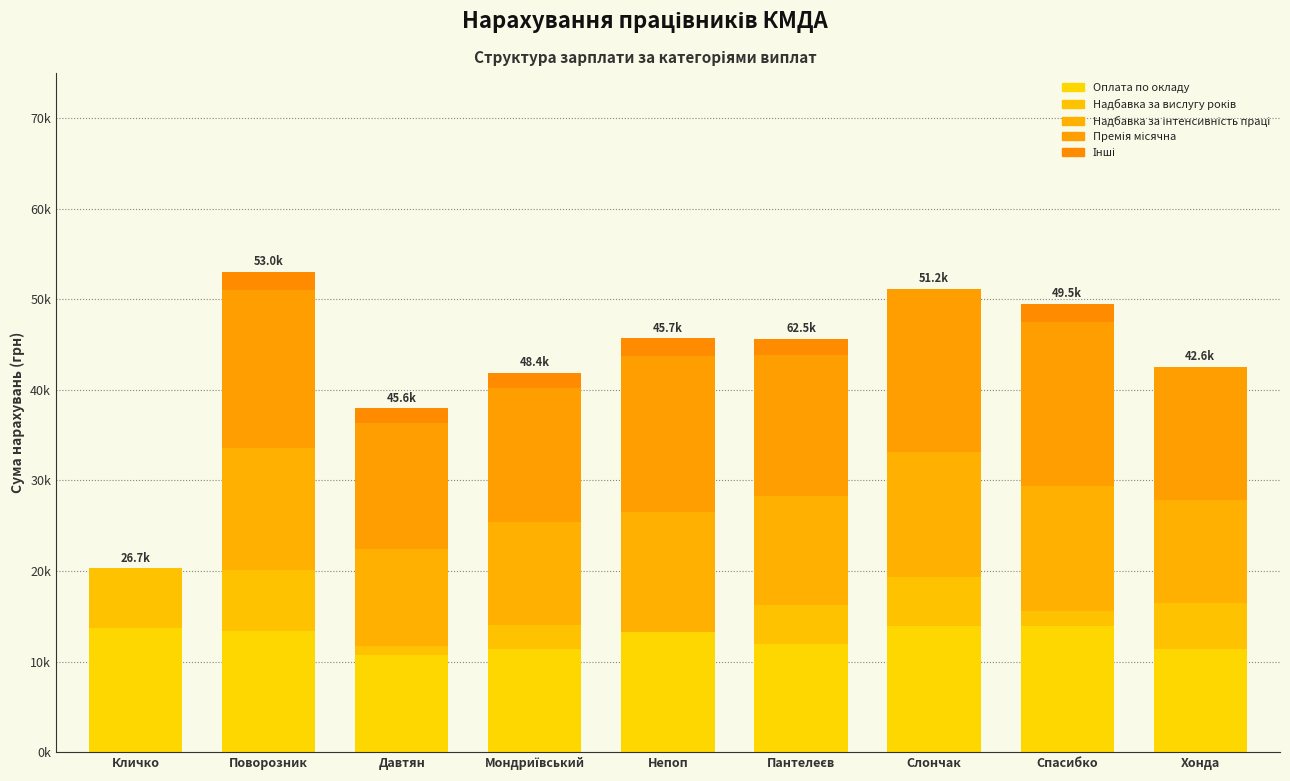

Does the chart contain stacked bars?

Yes